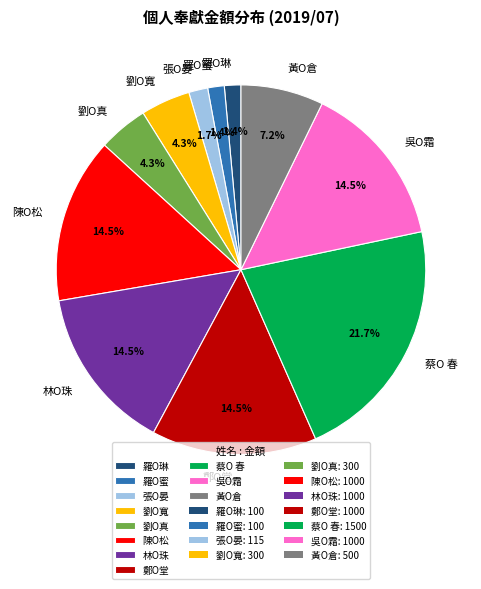

How much of the chart is everything except 黃O倉?

92.8%